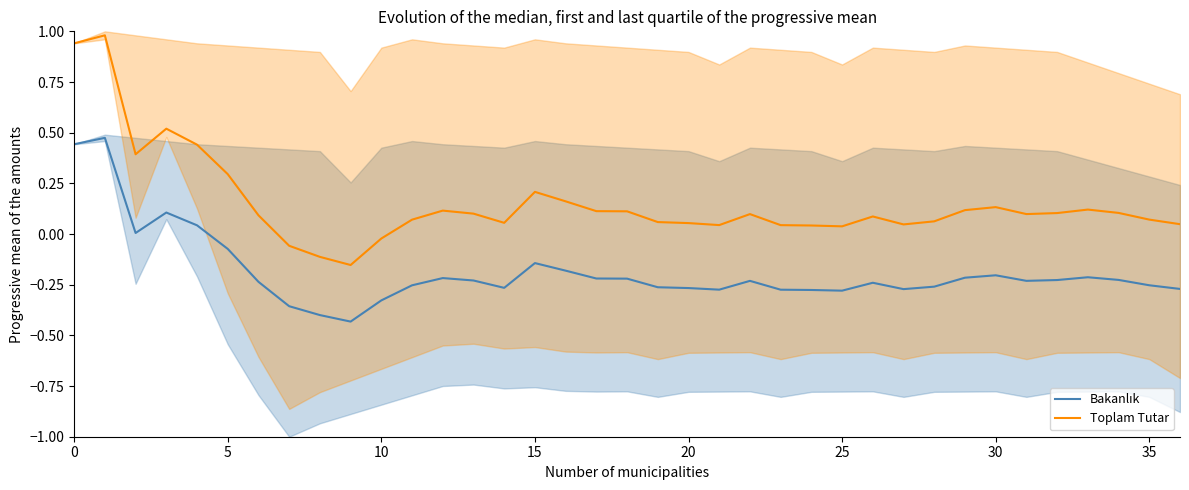

Reading left to right, extract all data points from this chart.

Bakanlık: 0.4	0.5	0.0	0.1	0.0	-0.1	-0.2	-0.4	-0.4	-0.4	-0.3	-0.3	-0.2	-0.2	-0.3	-0.1	-0.2	-0.2	-0.2	-0.3	-0.3	-0.3	-0.2	-0.3	-0.3	-0.3	-0.2	-0.3	-0.3	-0.2	-0.2	-0.2	-0.2	-0.2	-0.2	-0.3	-0.3
Toplam Tutar: 0.9	1.0	0.4	0.5	0.4	0.3	0.1	-0.1	-0.1	-0.2	-0.0	0.1	0.1	0.1	0.1	0.2	0.2	0.1	0.1	0.1	0.1	0.0	0.1	0.0	0.0	0.0	0.1	0.0	0.1	0.1	0.1	0.1	0.1	0.1	0.1	0.1	0.0